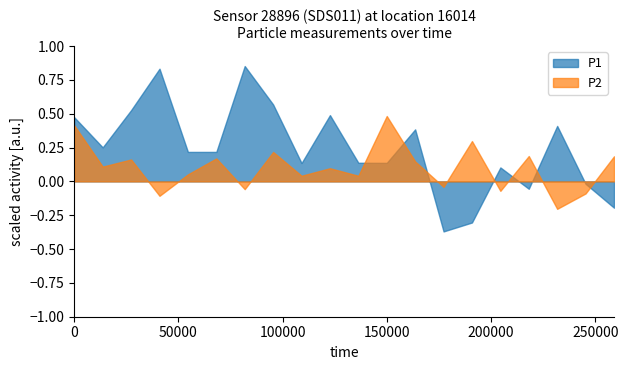

What is the lowest value of the P2 series?

-0.2